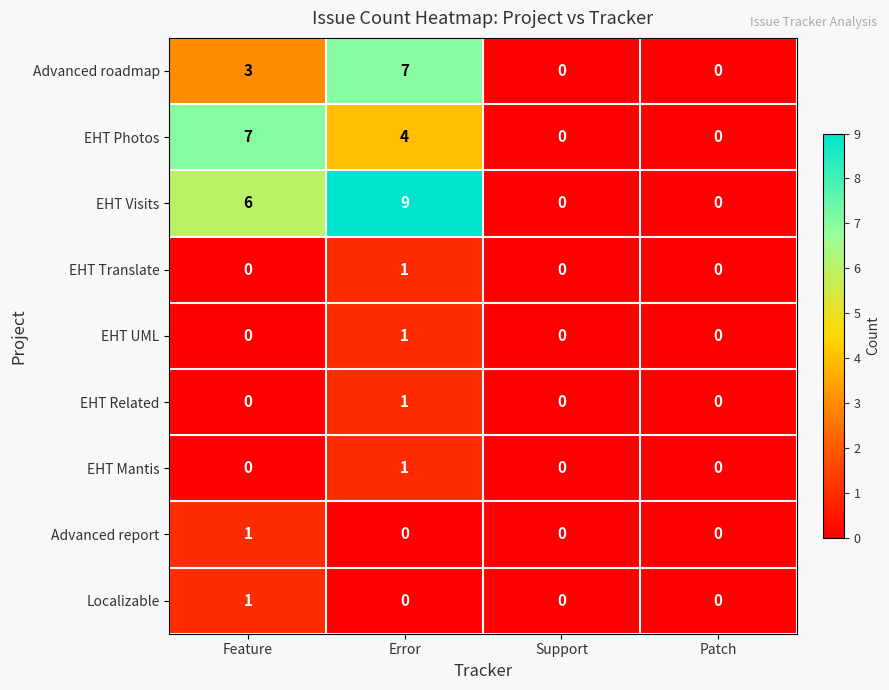

What is the difference between the EHT Photos values at Support and Error?

4